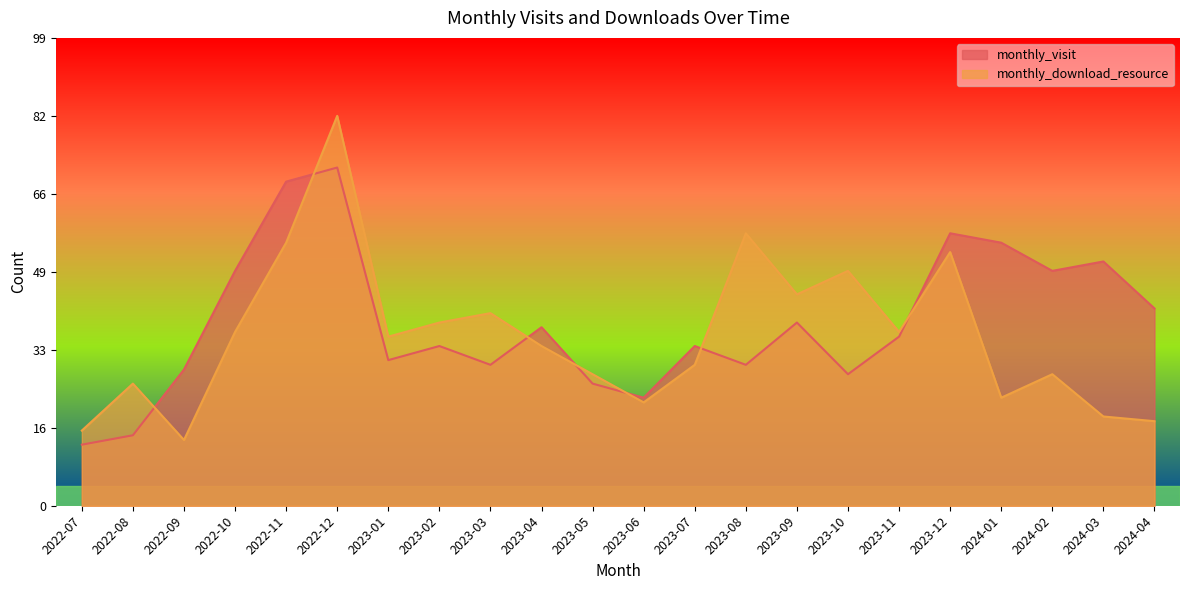

What is the maximum value for monthly_download_resource?

83